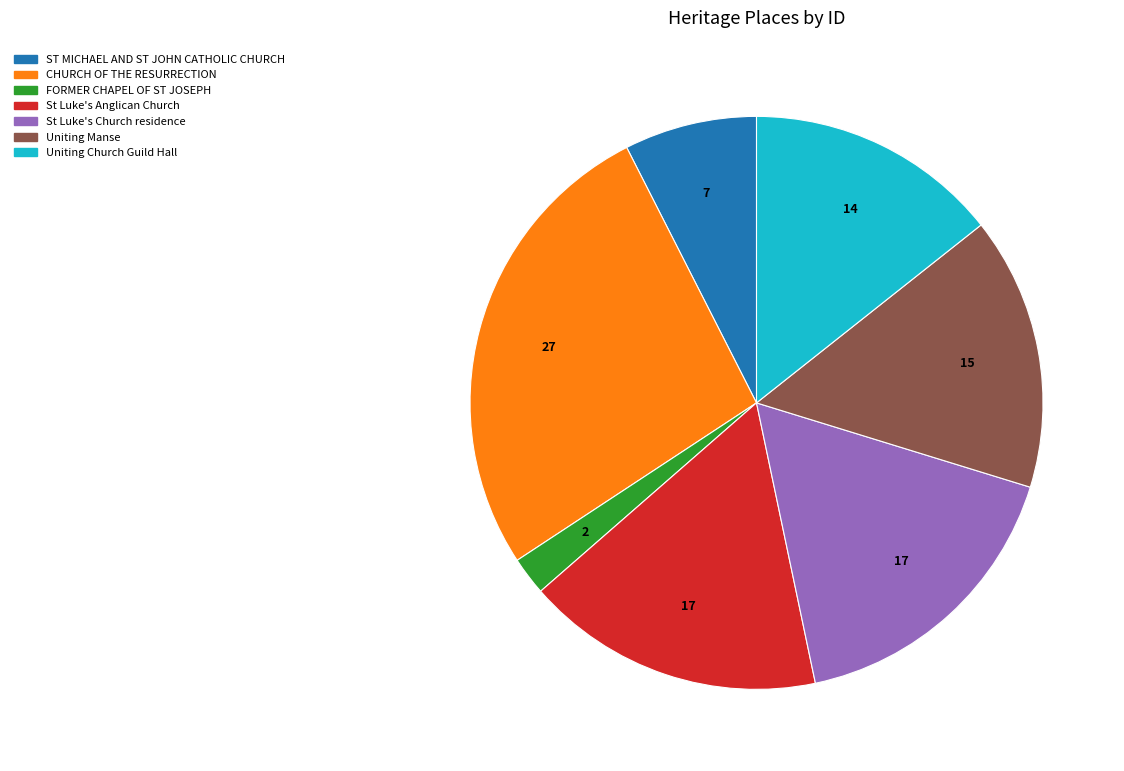

True or false: St Luke's Anglican Church accounts for 17% of the total.

True